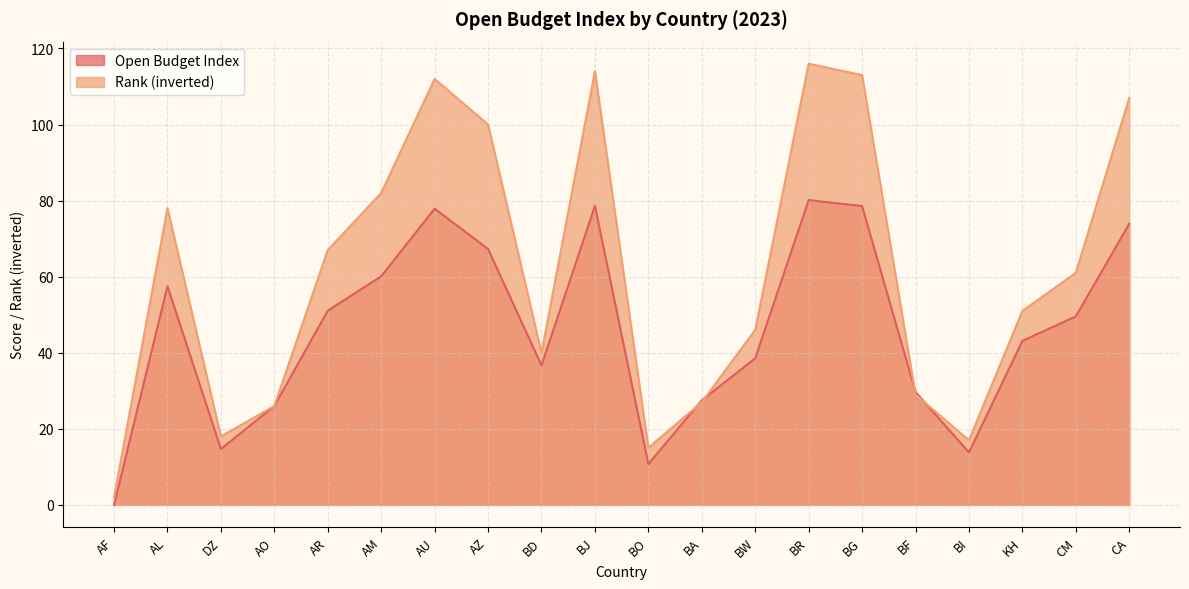

What position from the right is BD?

12